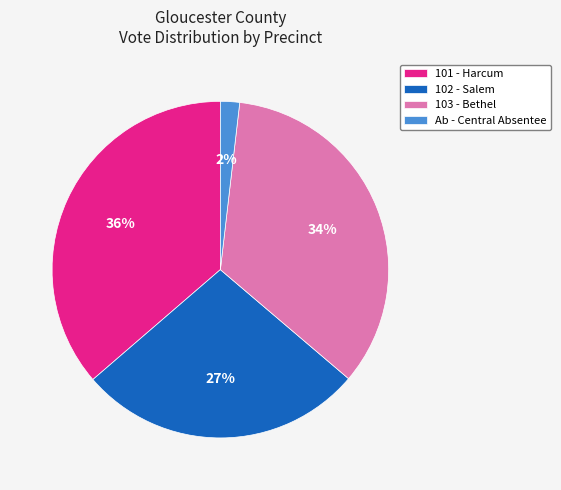

Is the sum of 102 - Salem and Ab - Central Absentee greater than half?

No